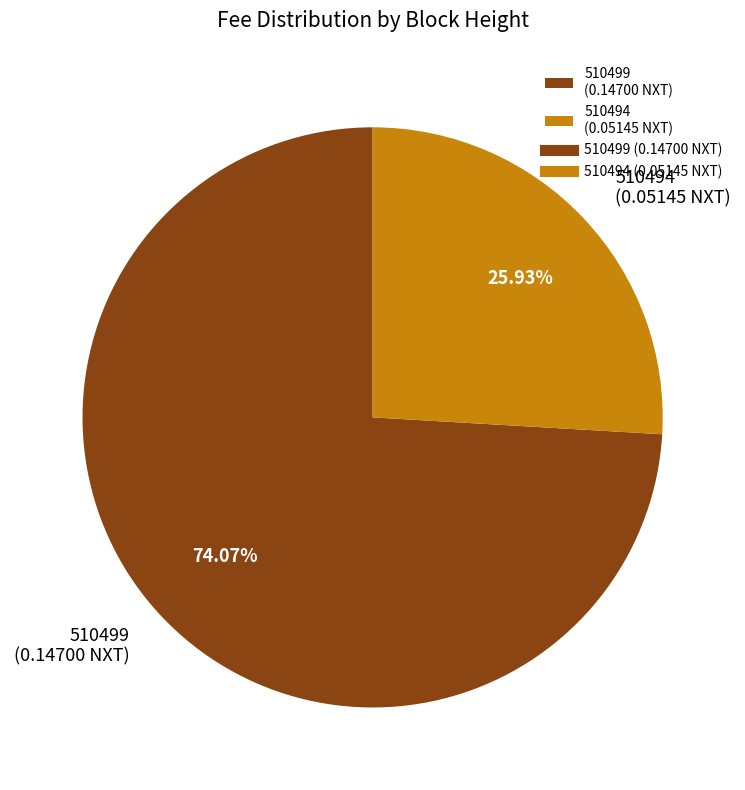

To the nearest percent, what percentage of the pie is 510499?

74%